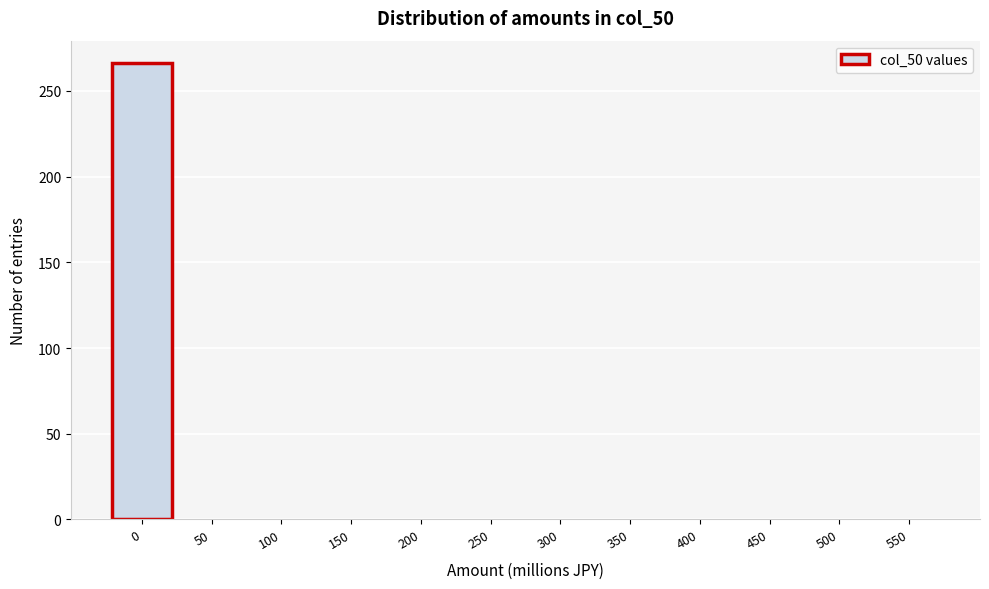

Reading left to right, list all the values displayed in this chart.

0=266	50=0	100=0	150=0	200=0	250=0	300=0	350=0	400=0	450=0	500=0	550=0